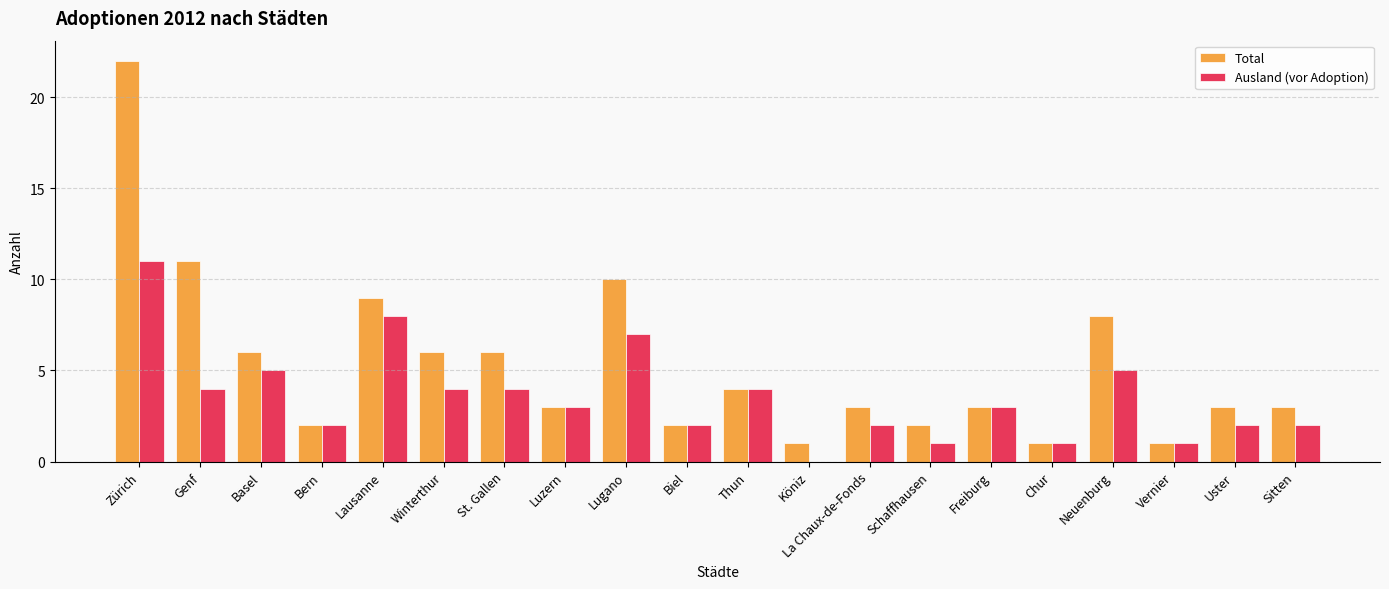

How many data points does each series have?

20